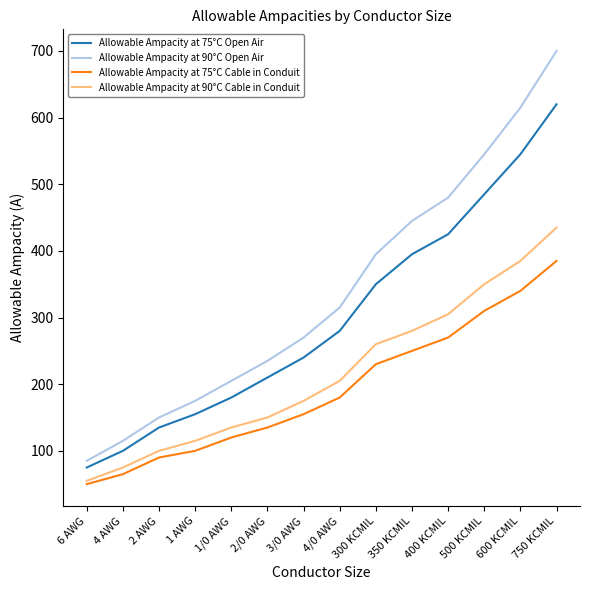

True or false: Allowable Ampacity at 75°C Cable in Conduit and Allowable Ampacity at 75°C Open Air cross at least once.

False